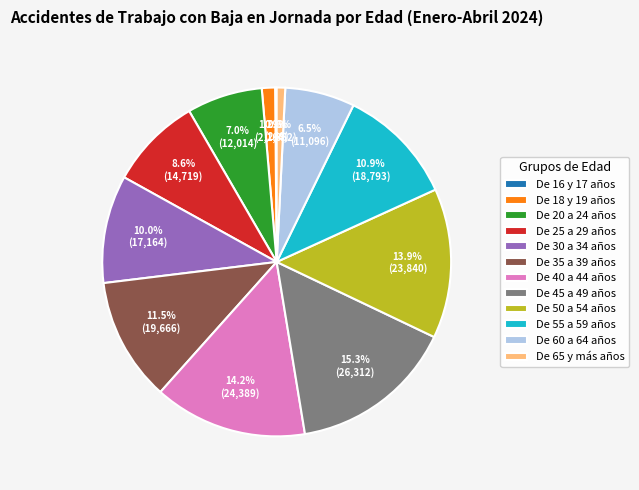

Between De 30 a 34 años and De 25 a 29 años, which is larger?

De 30 a 34 años